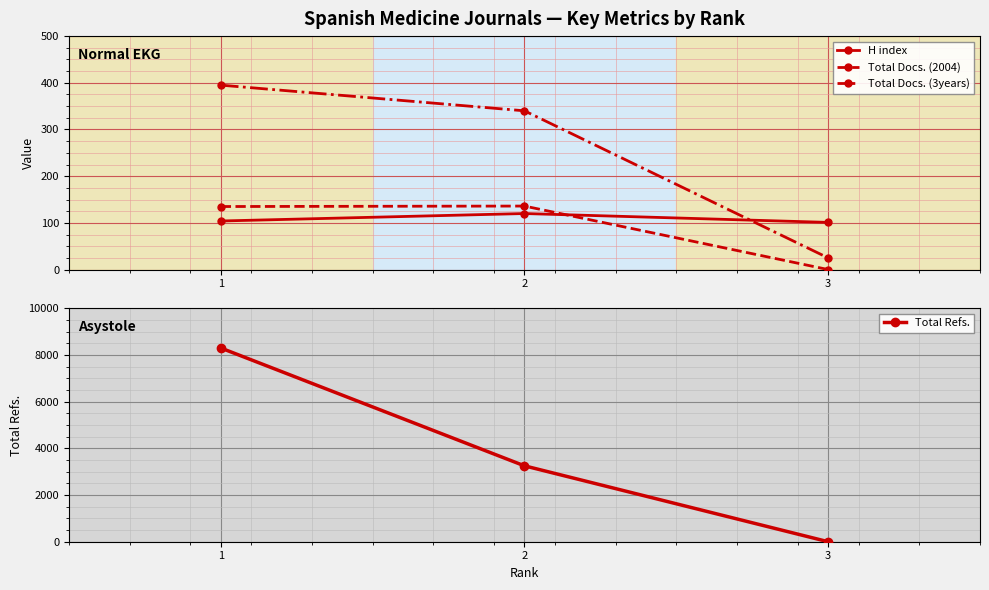

At which category does the chart reach its peak across all series?

1